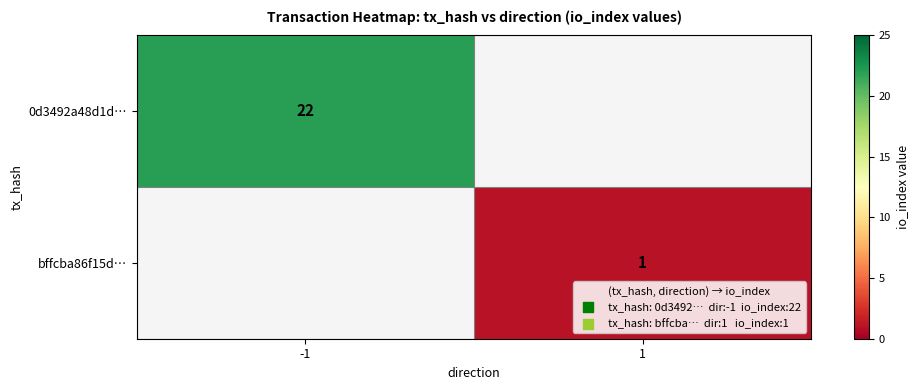

True or false: 0d3492a48d1d… has a value of 7 at -1.

False